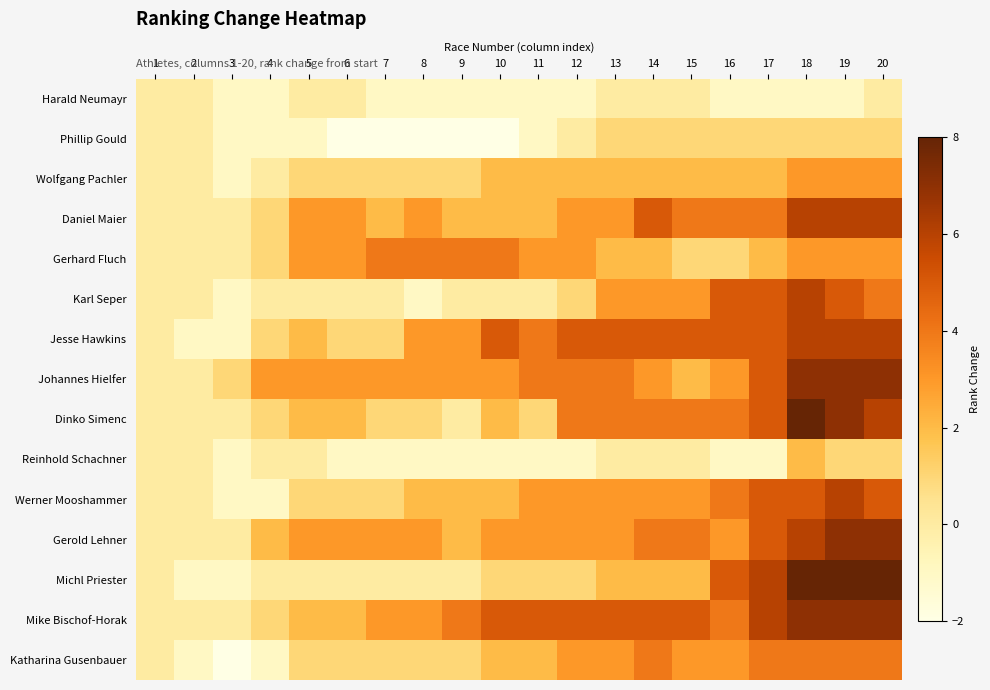

Count the number of categories in the chart.

20